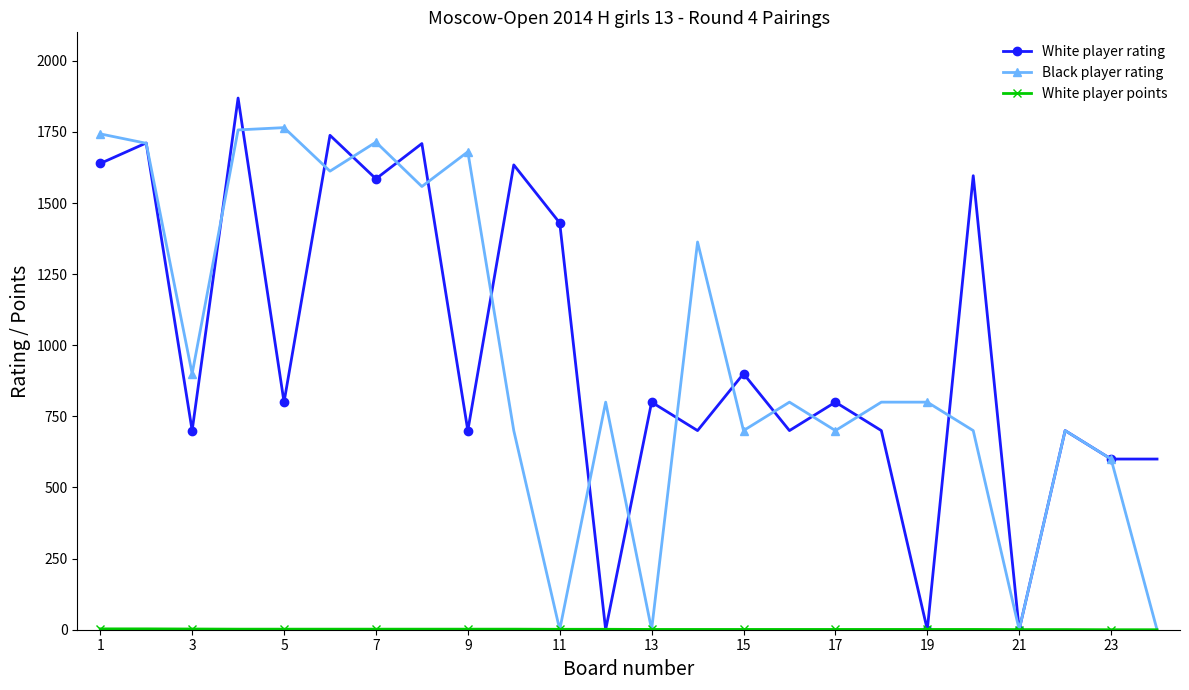

Does the chart have visible grid lines?

No